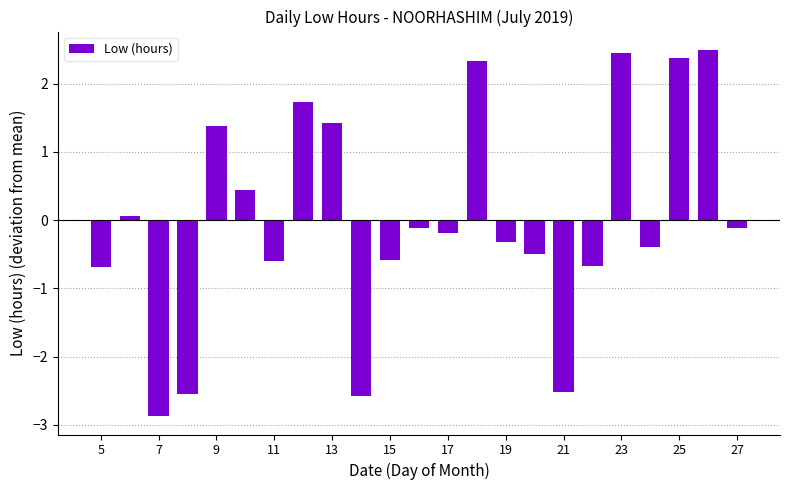

What is the maximum value shown in the chart?

2.5